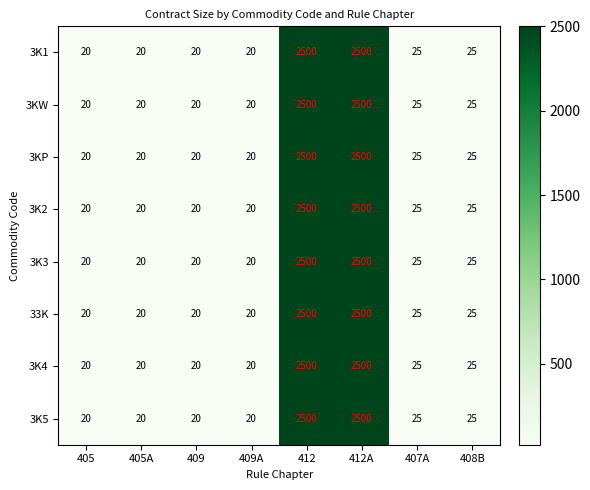

What is the minimum value shown in the chart?

20